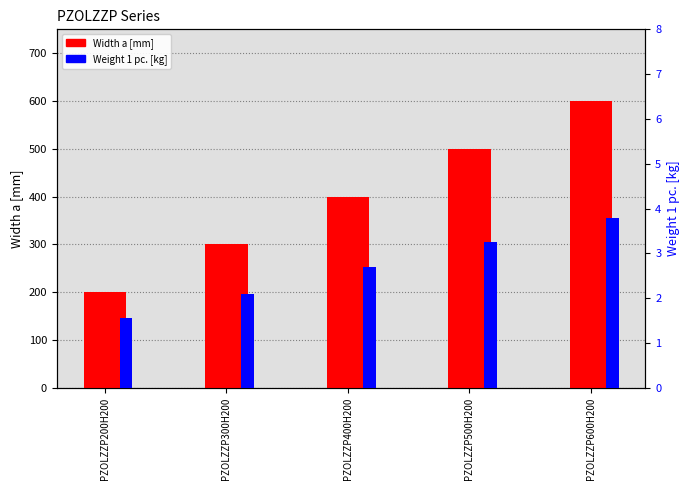

At PZOLZZP400H200, list the series in order from smallest to largest.

Weight 1 pc. [kg], Width a [mm]